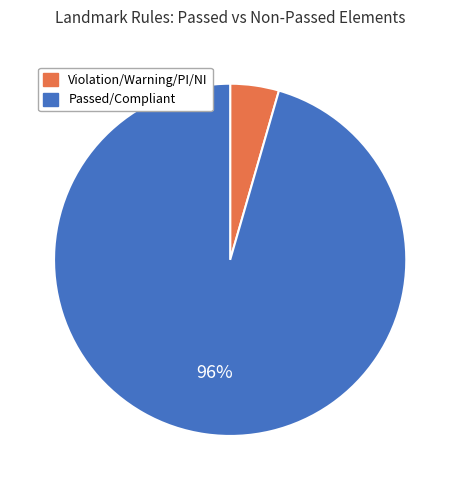

Is there a majority slice in this chart?

Yes